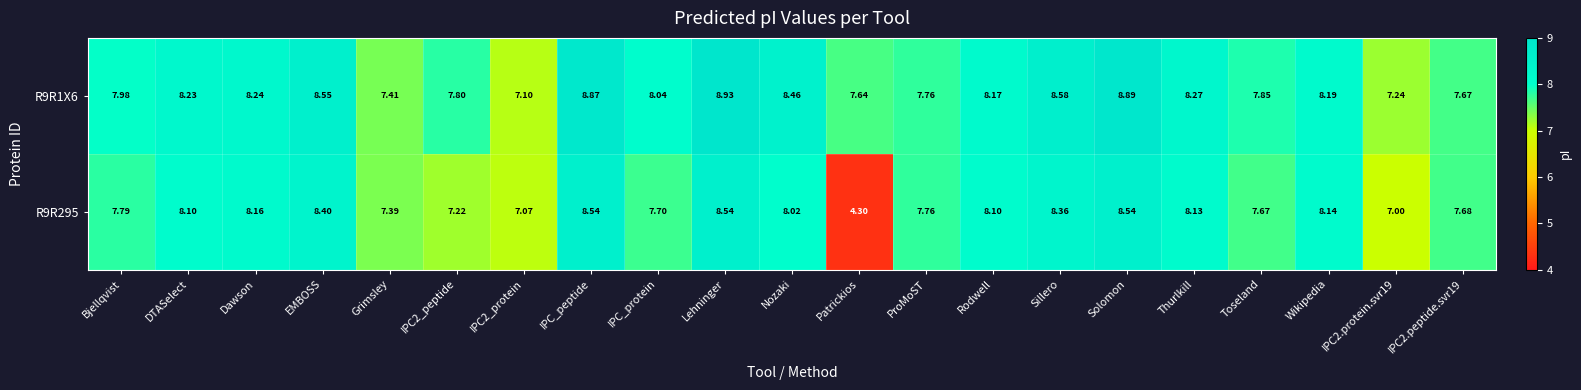

Rank the series at Thurlkill from highest to lowest value.

R9R1X6, R9R295